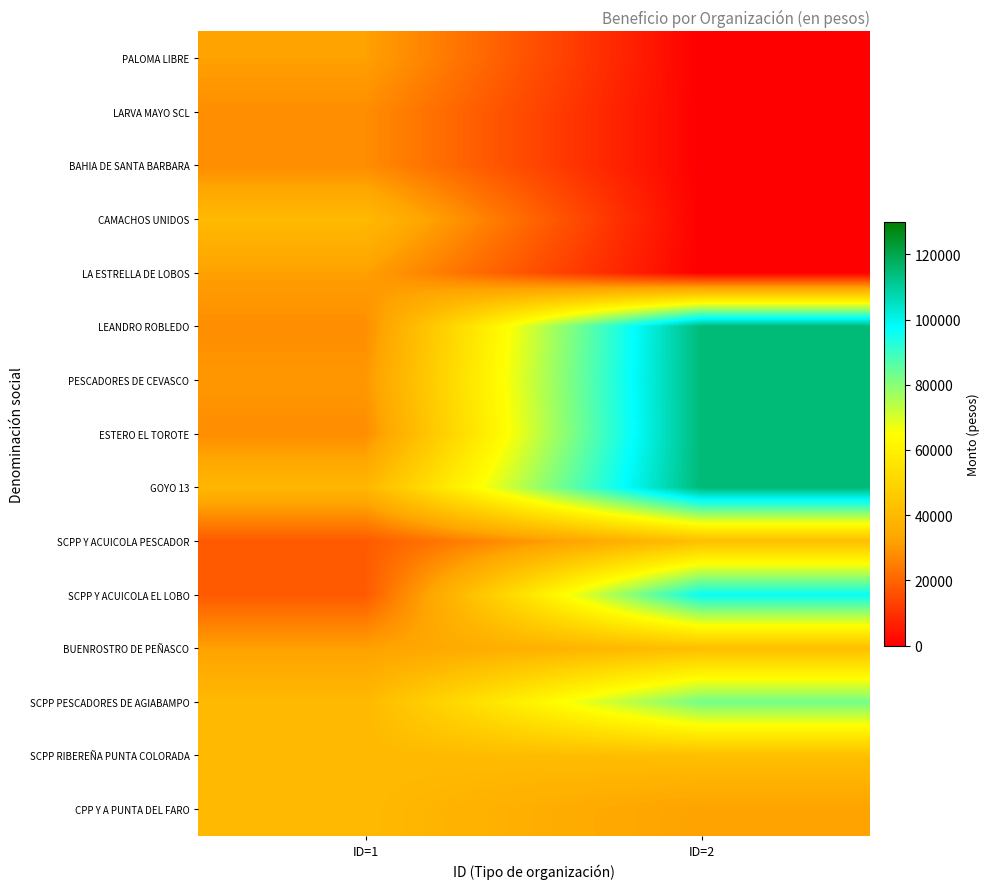

Which has a higher value, ID=1 or ID=2?

ID=1